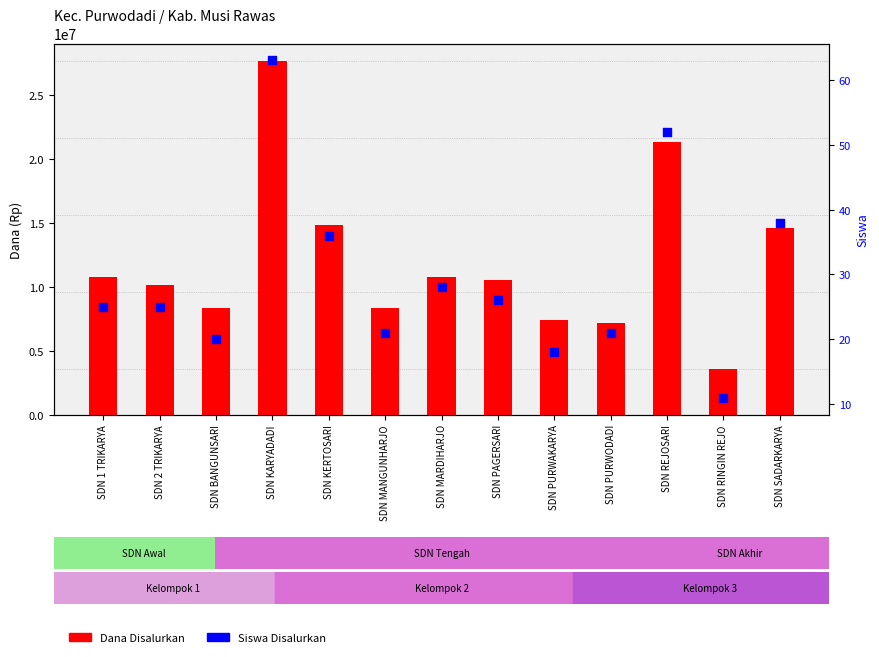

At which category is the sum across all series the highest?

SDN KARYADADI